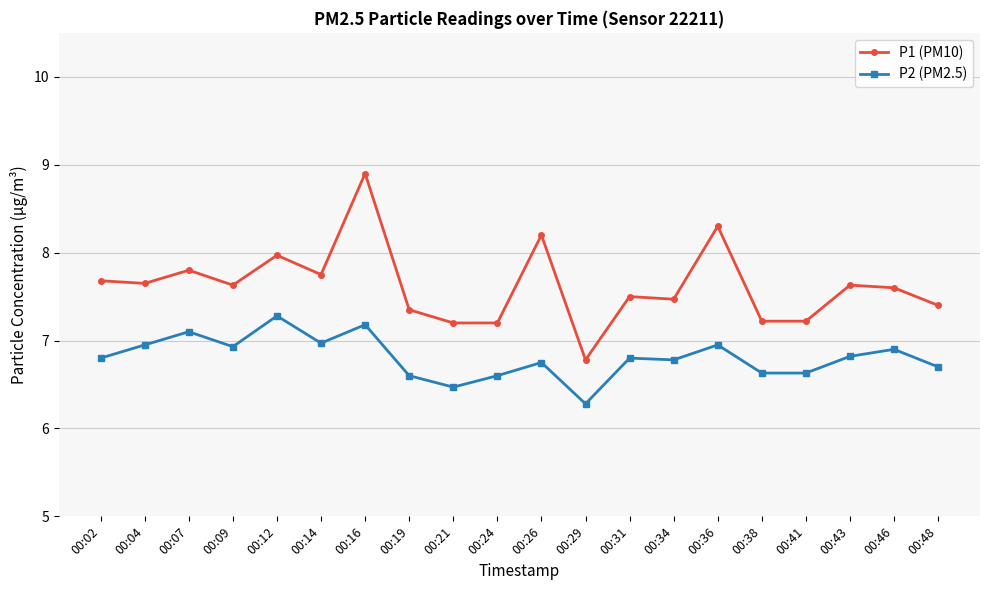

At how many categories does at least one series exceed 7?

19